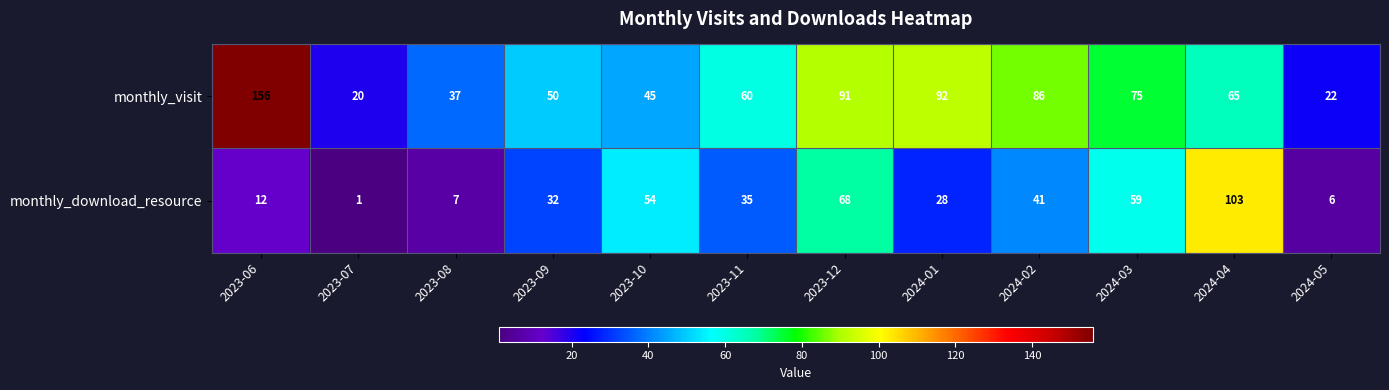

Count the number of categories in the chart.

12